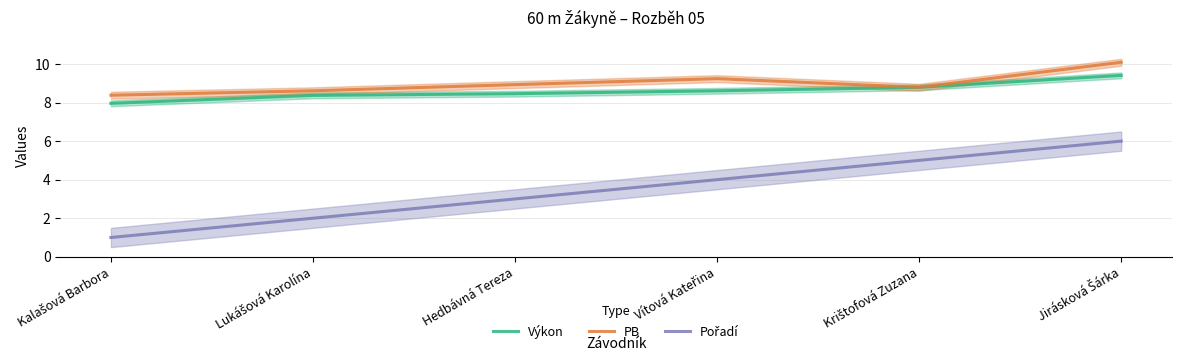

What is the sum of all Pořadí values?

21.0